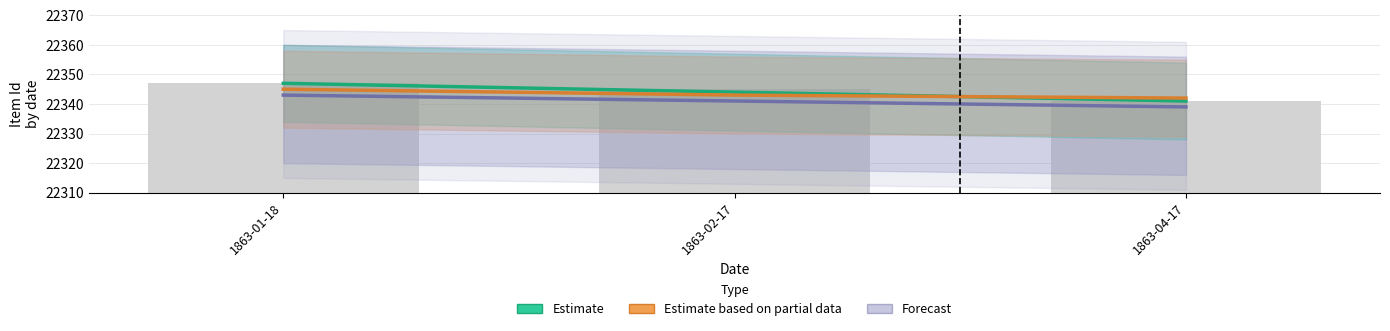

What is the average value of the Estimate based on partial data series?

22343